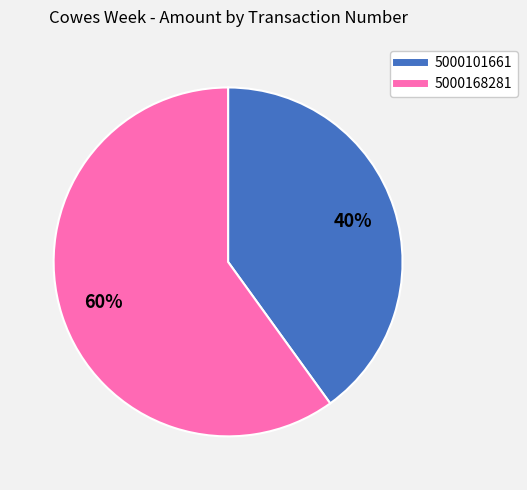

To the nearest percent, what is the average slice percentage?

50%